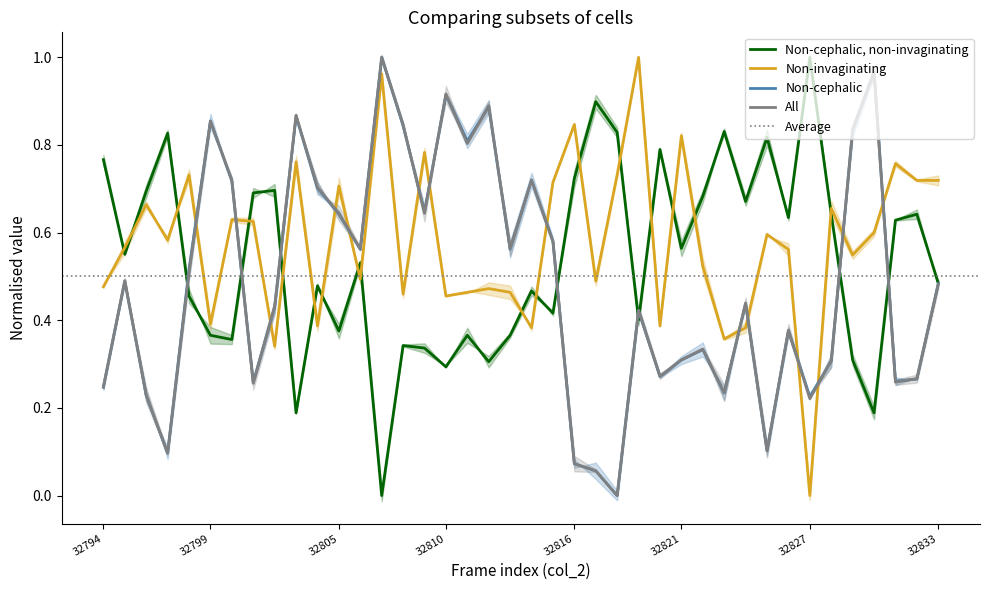

What is the difference between the col_516 values at 32830 and 32831?

0.7